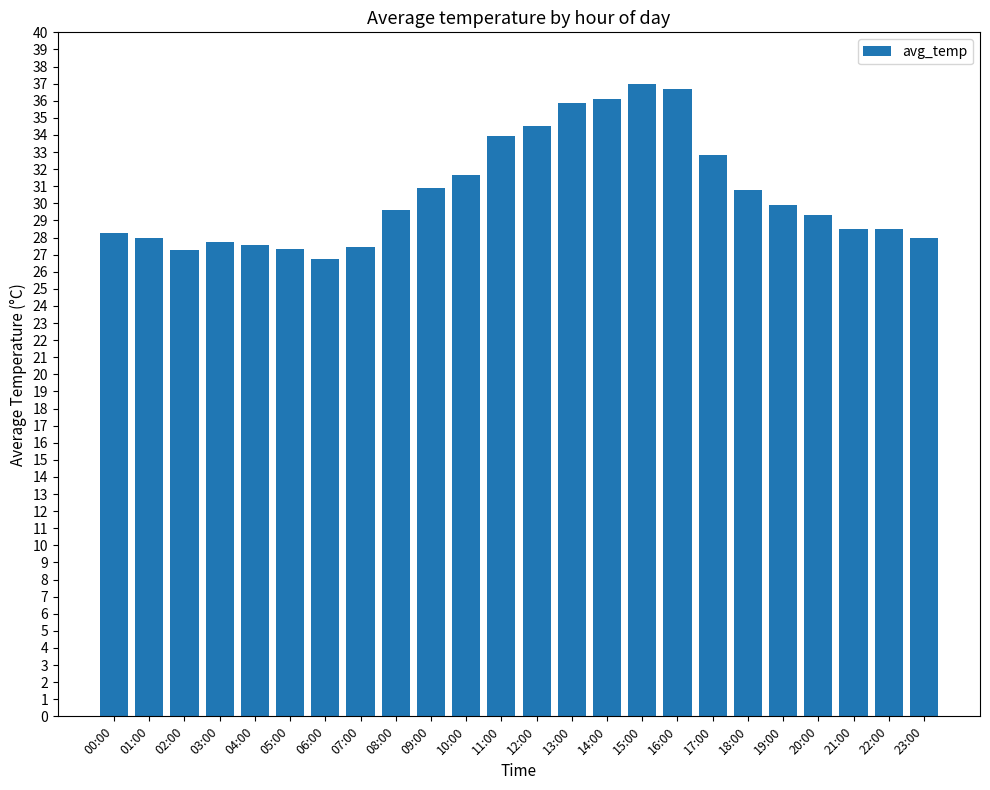

At which label does the data first exceed 29?

08:00